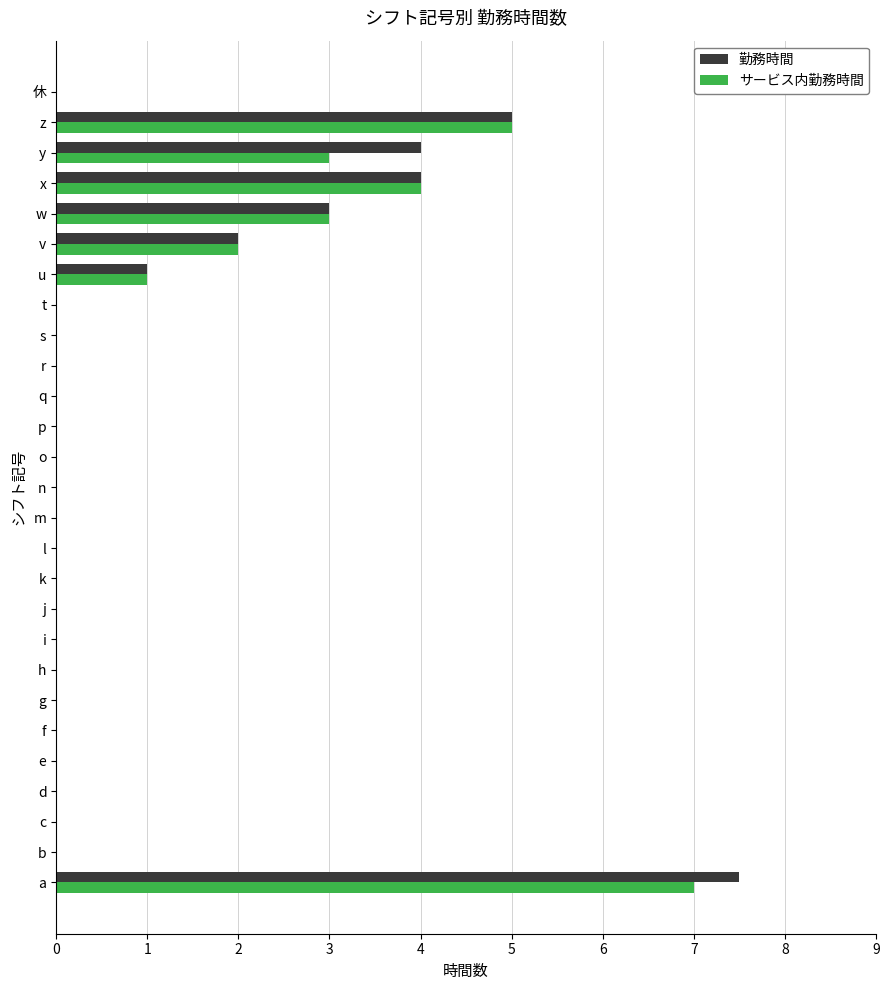

What is the sum of the 勤務時間 values at u and p?

1.0